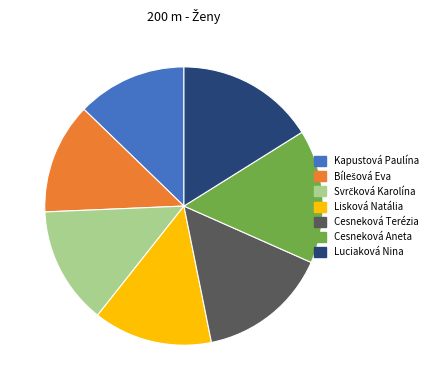

The Kapustová Paulína slice represents 13% of the pie. True or false?

True